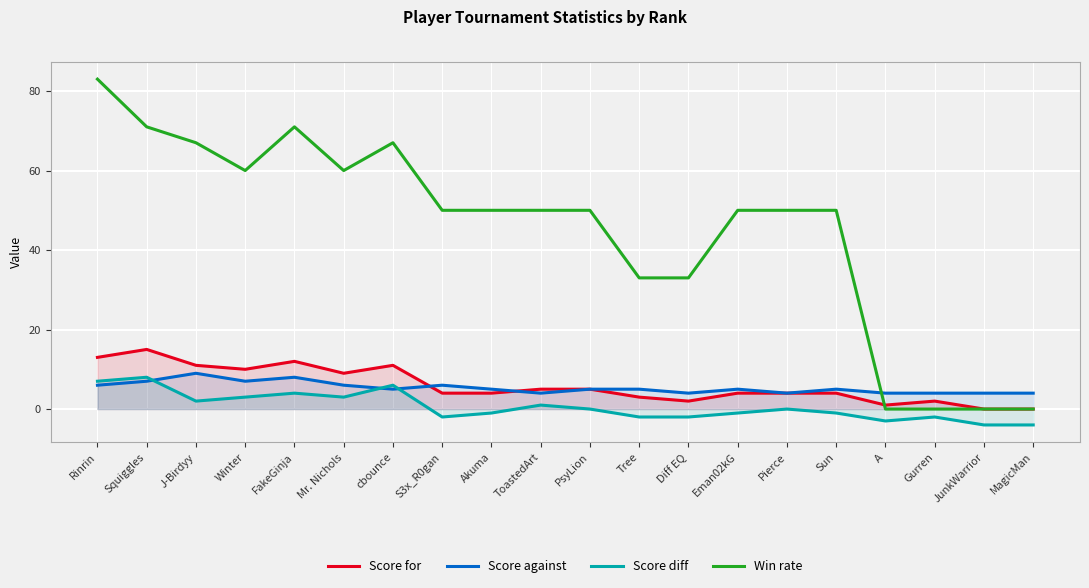

Is the value of Score for at Diff EQ greater than the value of Score diff at Eman02kG?

Yes